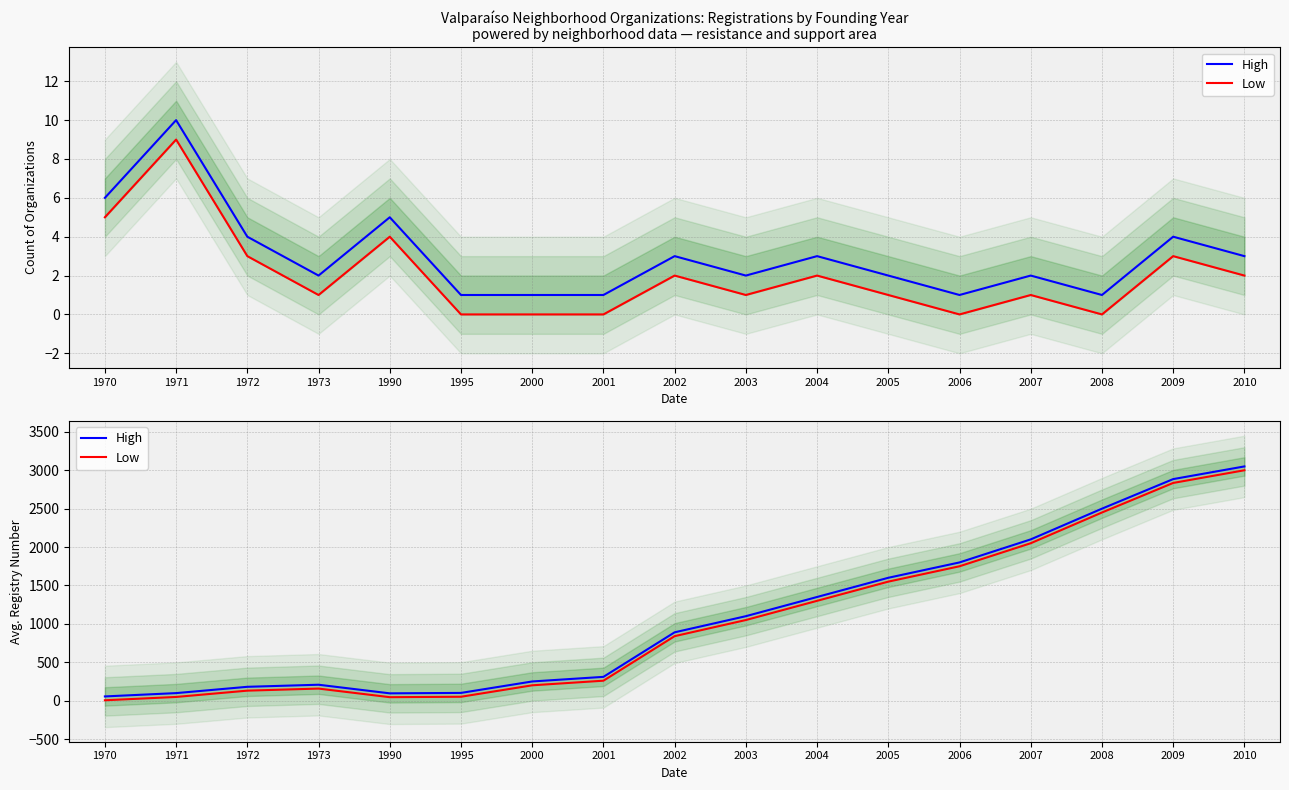

True or false: Low and High cross at least once.

False